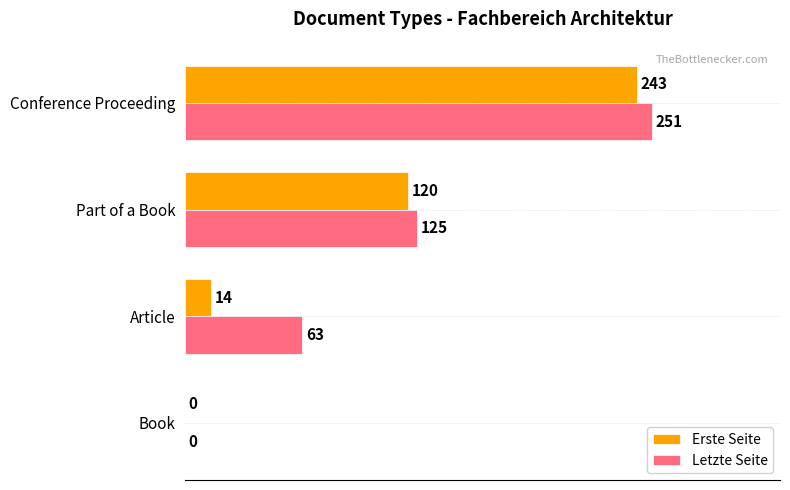

At which label does Erste Seite reach its peak?

Conference Proceeding